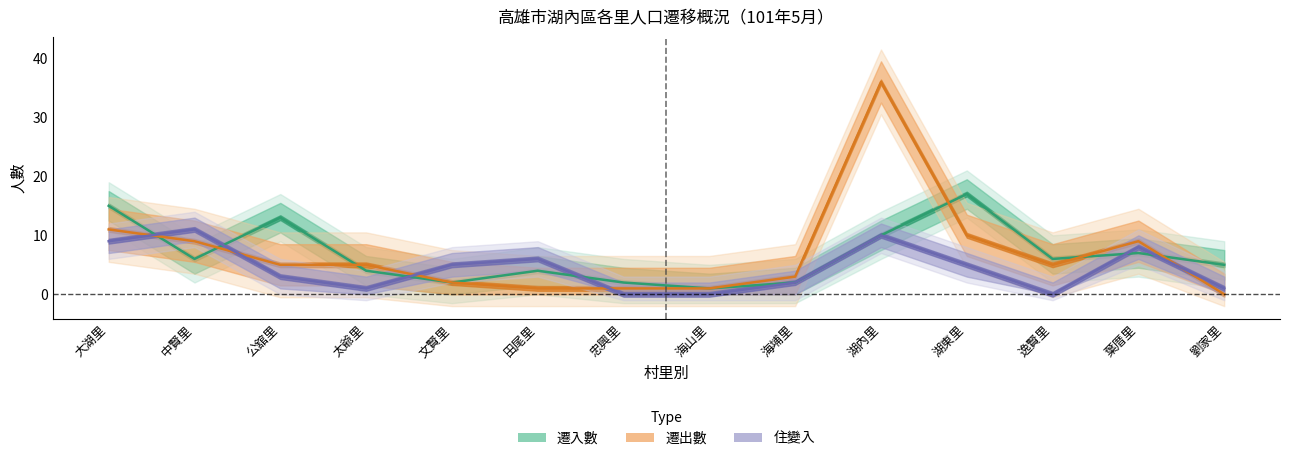

At which category is the sum across all series the highest?

湖內里